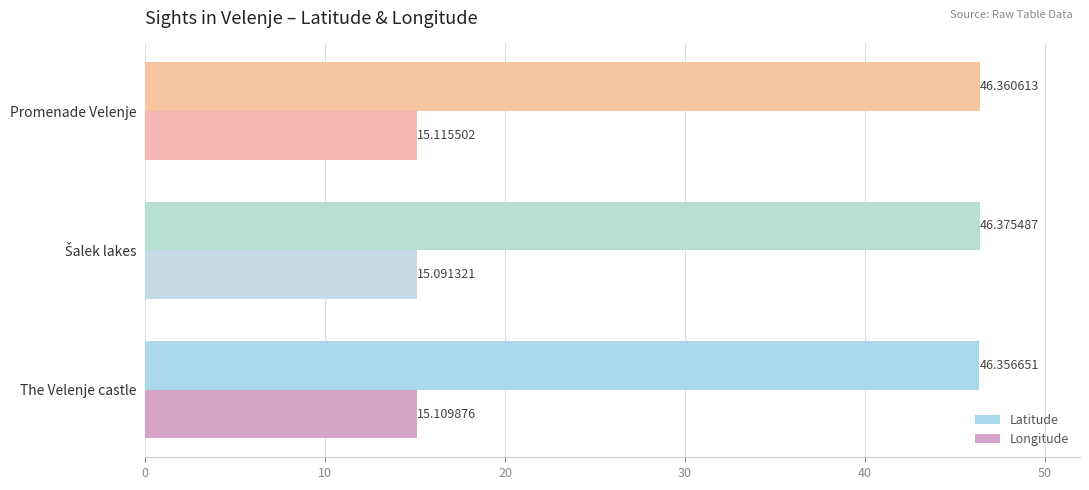

What is the maximum value for Longitude?

15.1